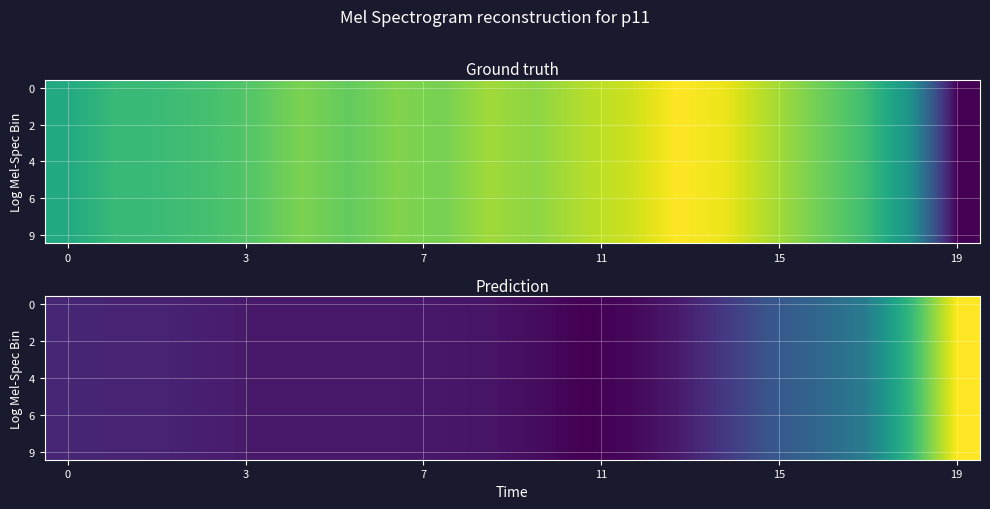

At which category does the chart reach its peak across all series?

19